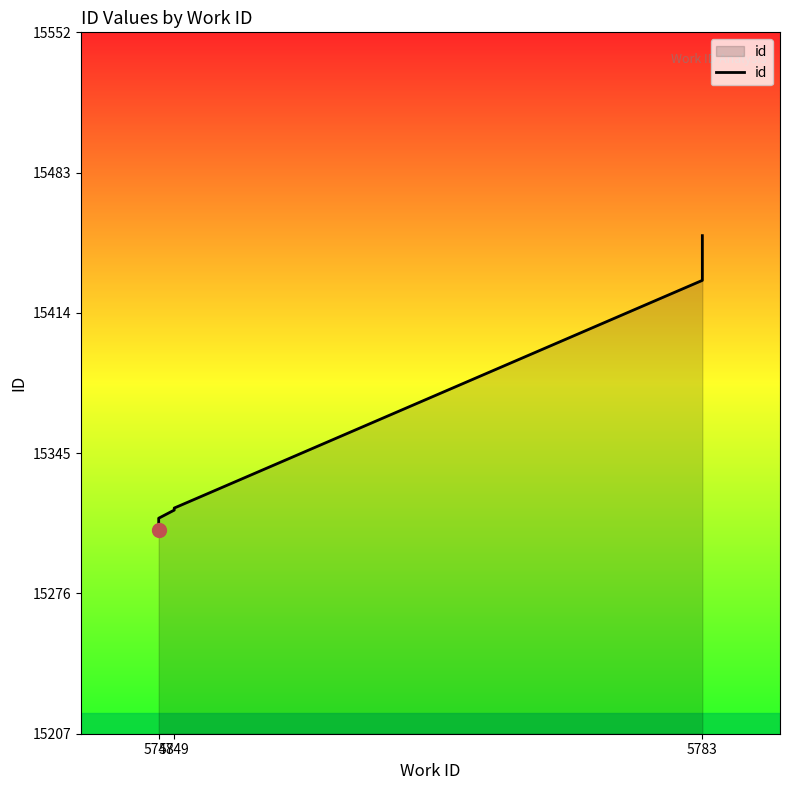

Reading left to right, what are all the values shown in this chart?

15307	15313	15317	15318	15430	15452